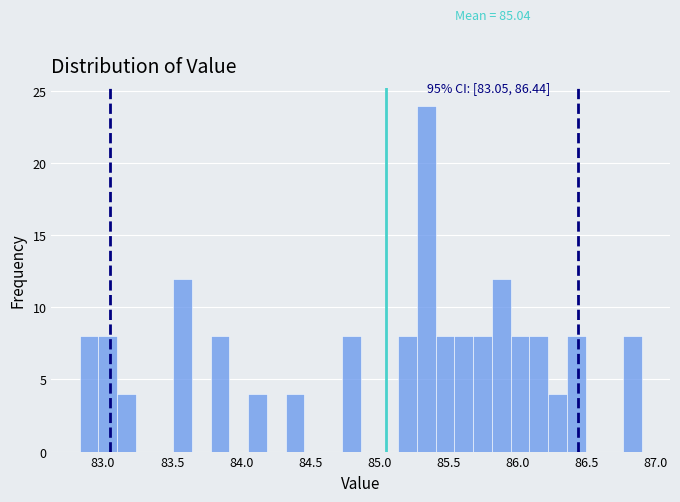

Read against the x-axis, roughly where is the centre of the tallest bar?

85.35